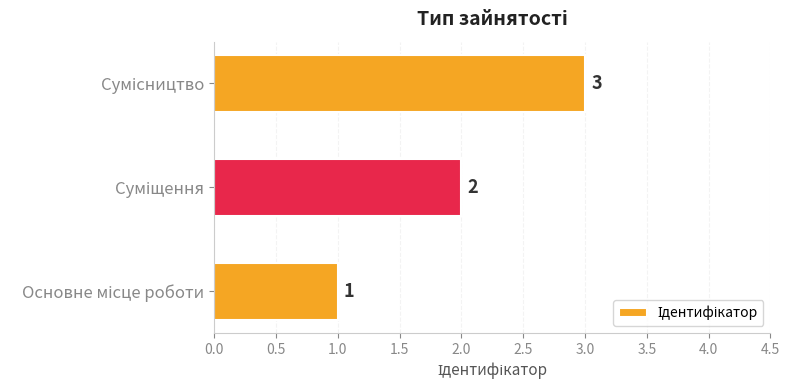

How many values are between 1 and 3?

3